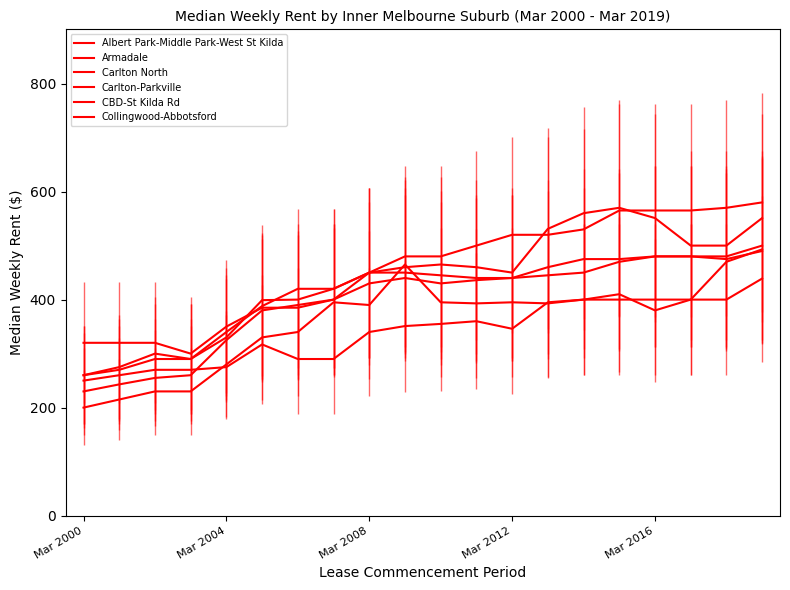

How many lines are shown in the chart?

6